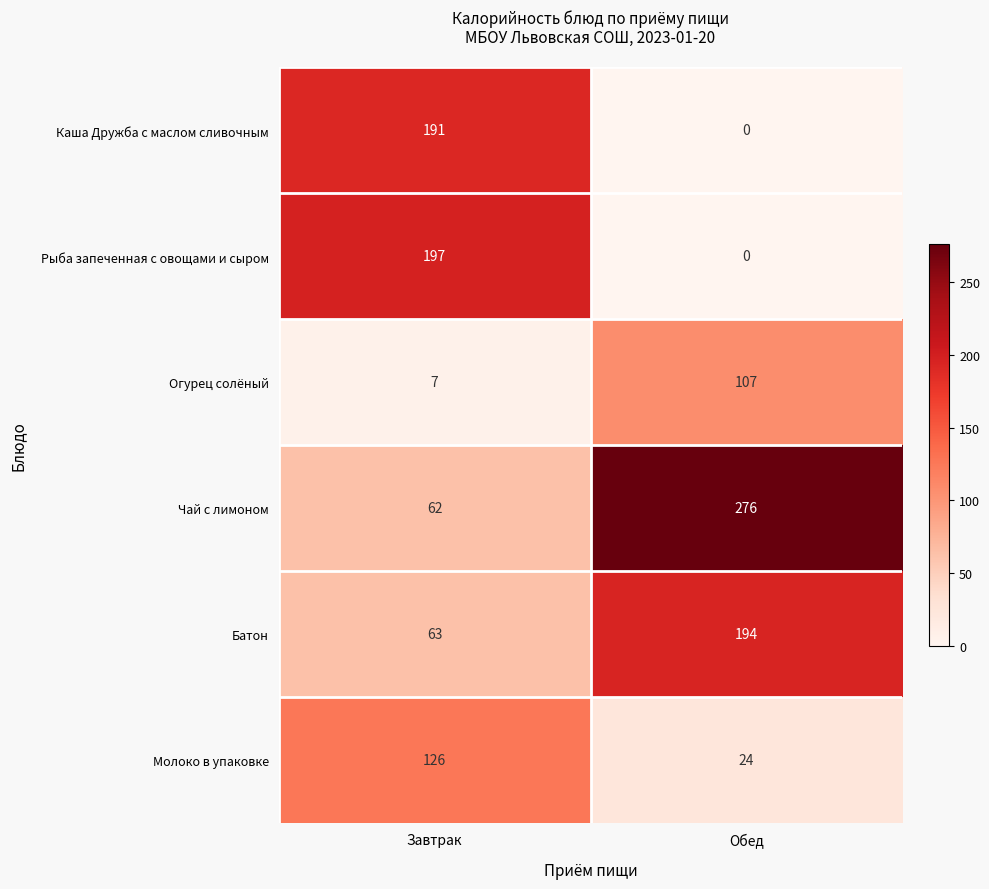

Is the value of Каша Дружба с маслом сливочным at Обед greater than the value of Молоко в упаковке at Обед?

No